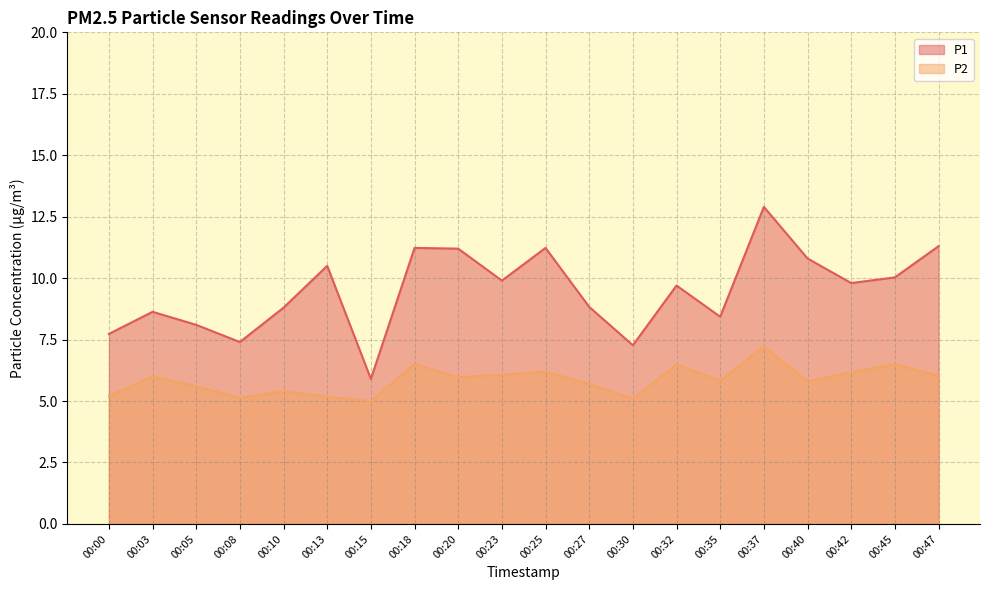

Is the value of P1 at 00:30 greater than the value of P2 at 00:37?

Yes